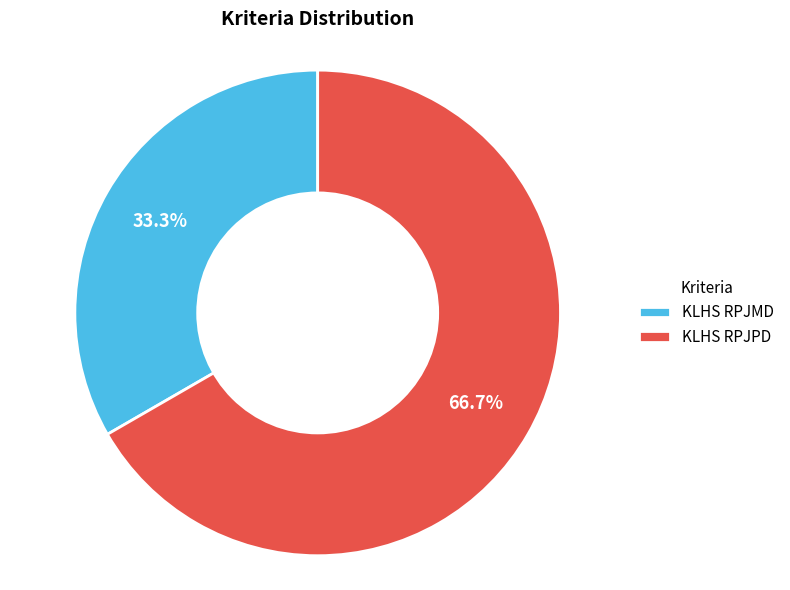

Combined, what portion of the pie is KLHS RPJPD and KLHS RPJMD?

100.0%